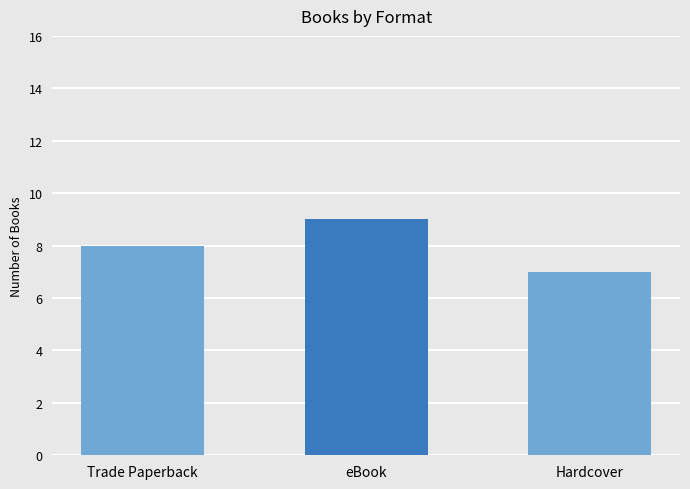

Reading left to right, what are all the values shown in this chart?

8	9	7